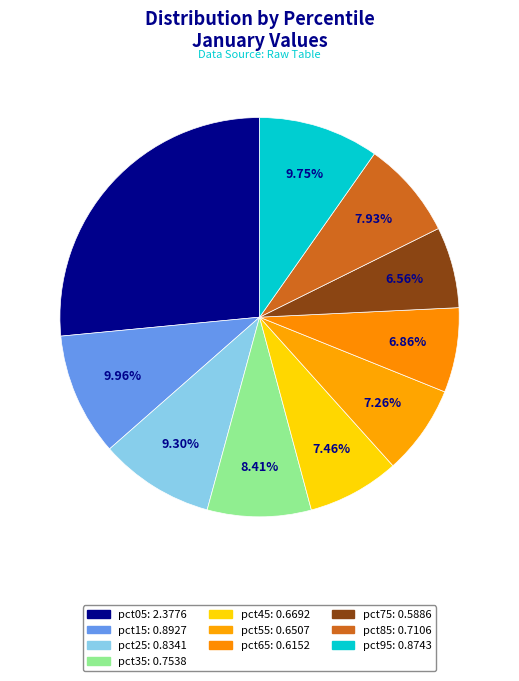

How many slices are in this pie chart?

10